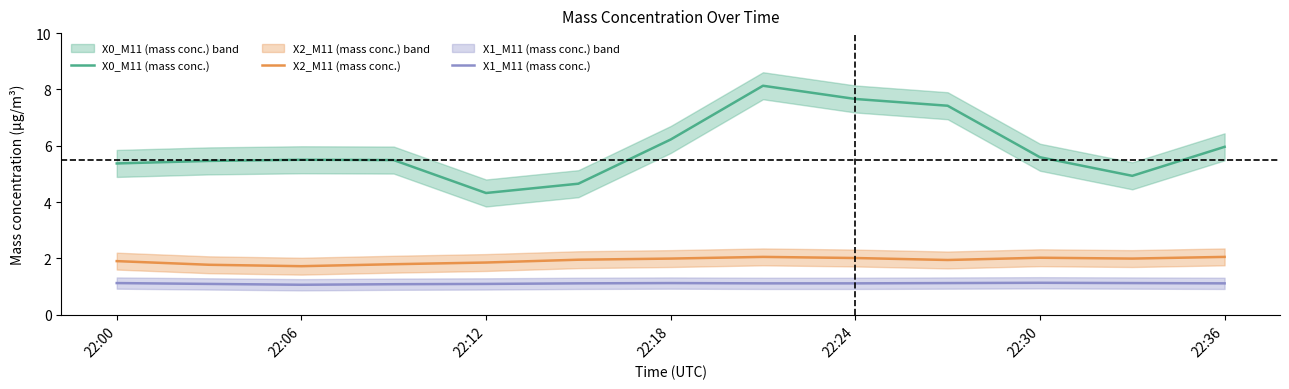

True or false: X0_M11 (mass conc.) and X1_M11 (mass conc.) cross at least once.

False